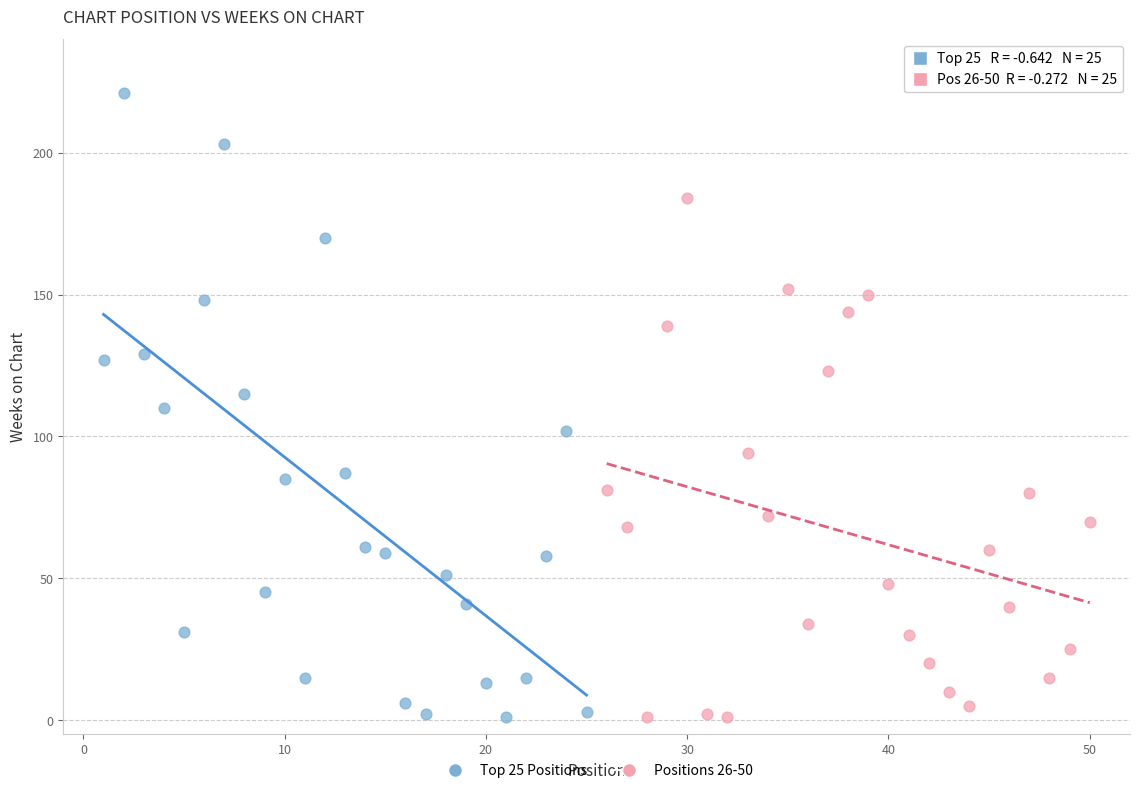

What are all the series names shown in the legend?

Top 25 Positions, Positions 26-50